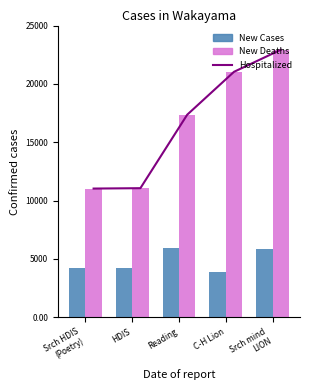

At which category does the chart reach its minimum across all series?

C-H Lion